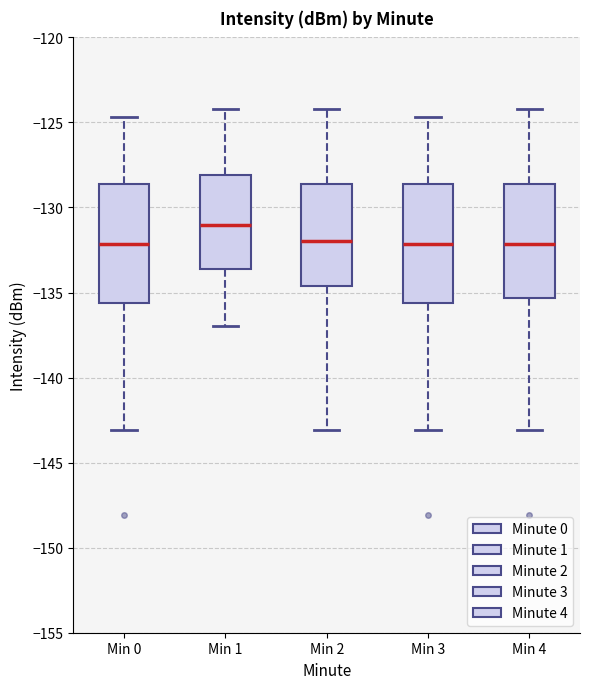

Where does the upper whisker of the box for Min 3 end on the y-axis? The values are not printed on the chart, so give them approximately, as read against the axis.

-124.5